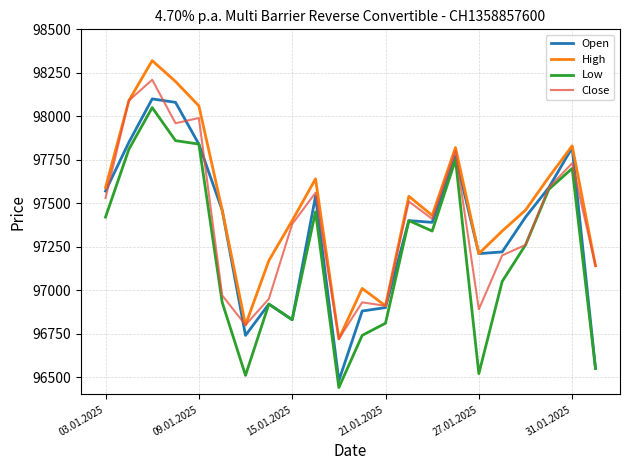

What is the sum of all High values?

2144790